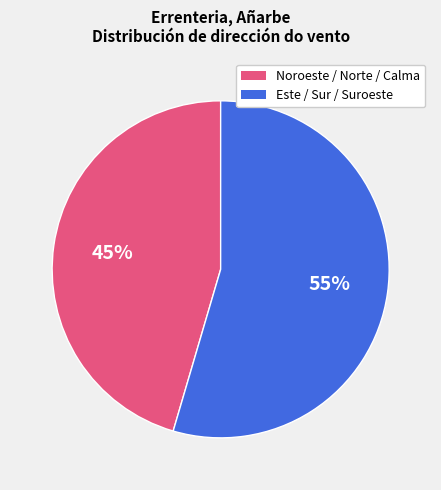

Does any single category account for the majority?

Yes